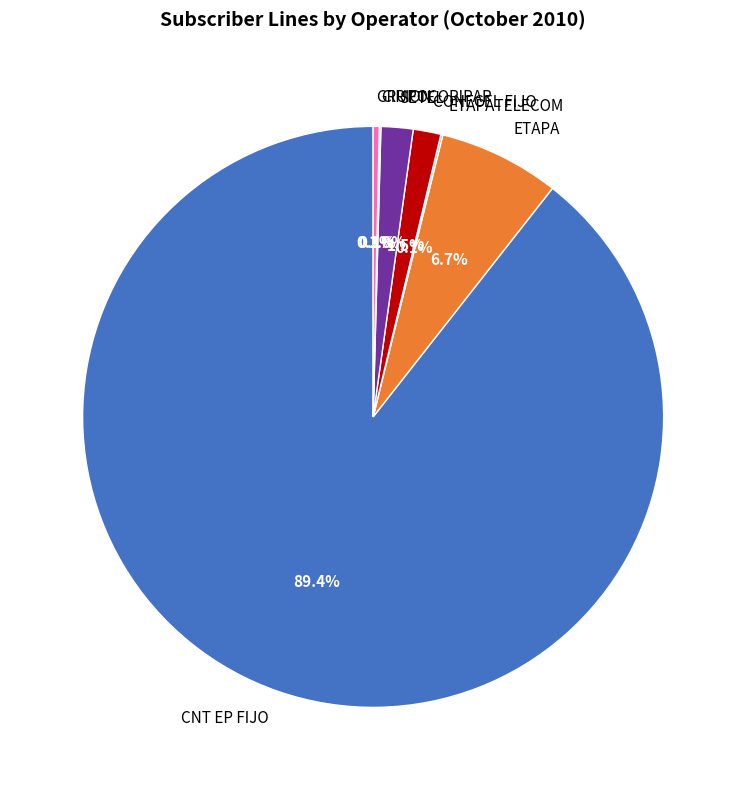

Which has a higher value, GRUPOCORIPAR or CNT EP FIJO?

CNT EP FIJO